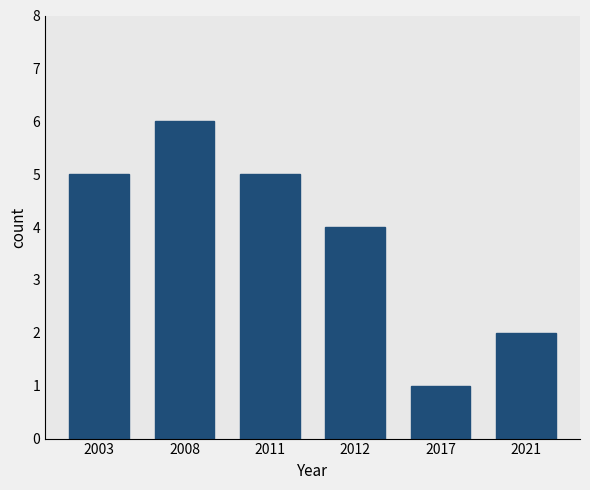

Reading left to right, extract all data points from this chart.

2003=5	2008=6	2011=5	2012=4	2017=1	2021=2